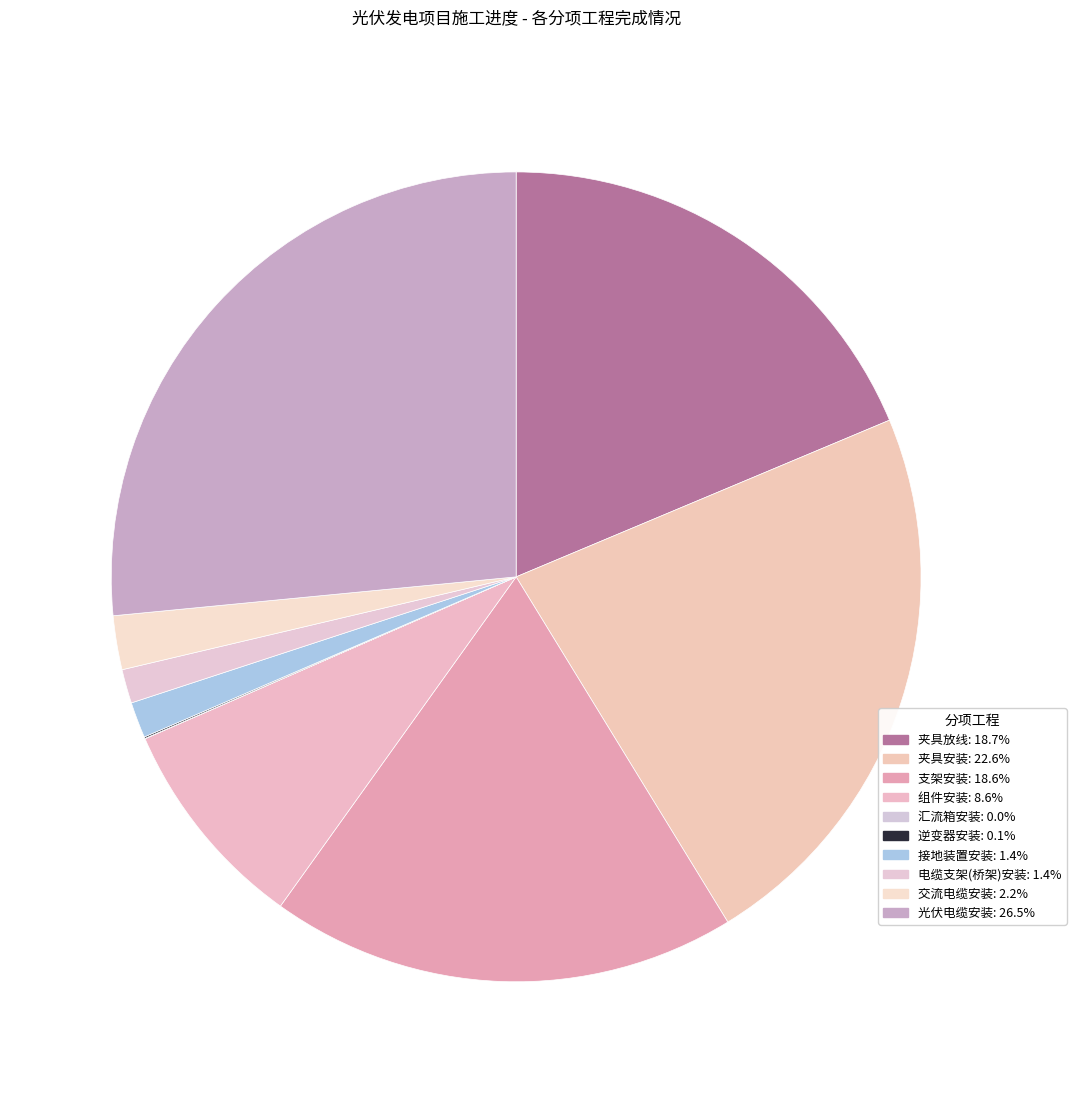

To the nearest percent, what percentage of the pie is 电缆支架(桥架)安装?

1%